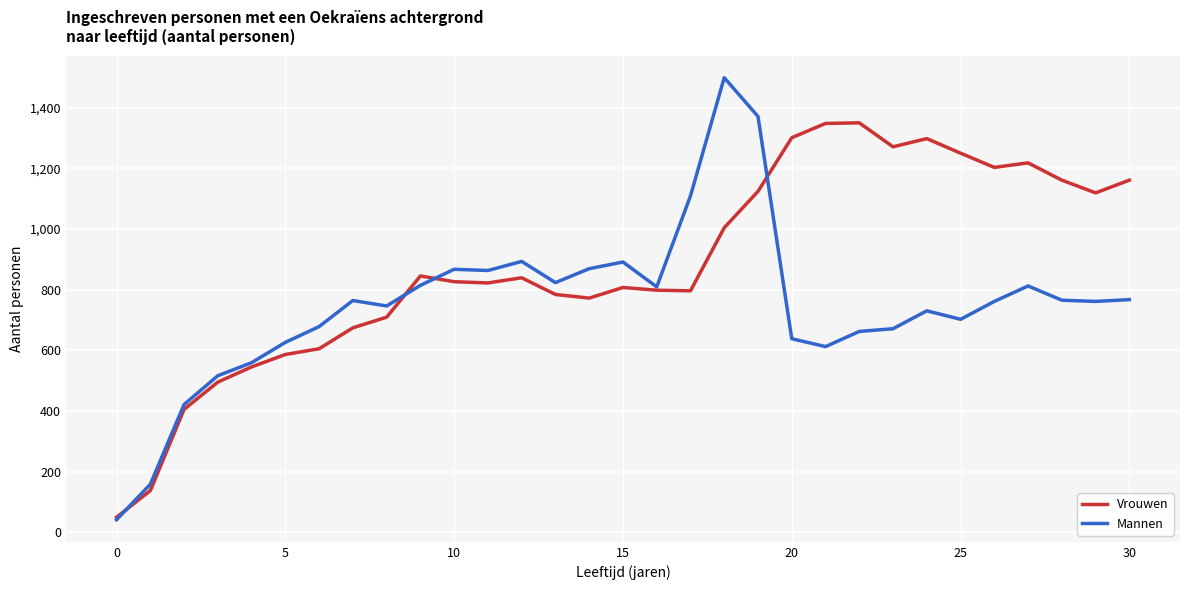

Which series has the largest total across all categories?

Vrouwen